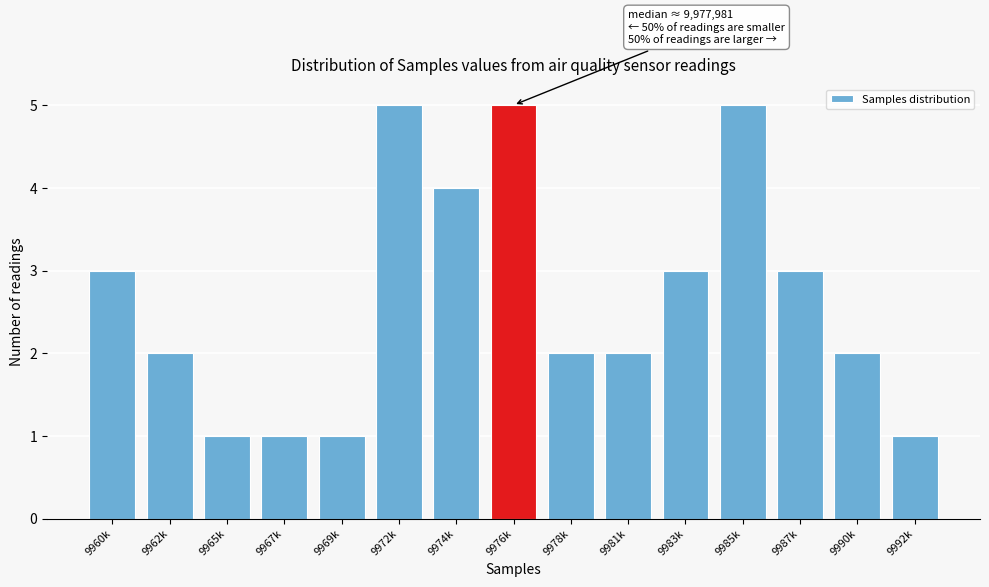

Reading right to left, what are all the values shown in this chart?

9992k=1	9990k=2	9987k=3	9985k=5	9983k=3	9981k=2	9978k=2	9976k=5	9974k=4	9972k=5	9969k=1	9967k=1	9965k=1	9962k=2	9960k=3